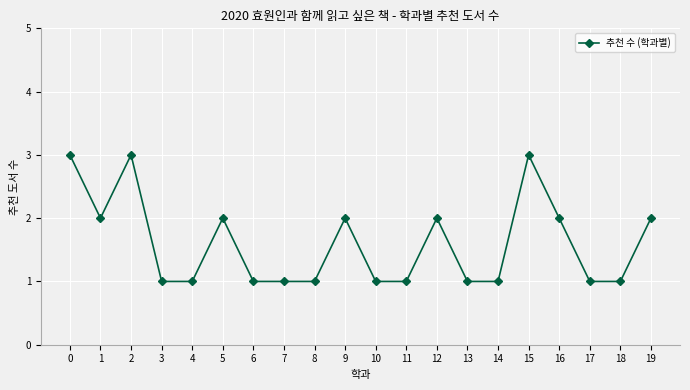

How many lines are shown in the chart?

1